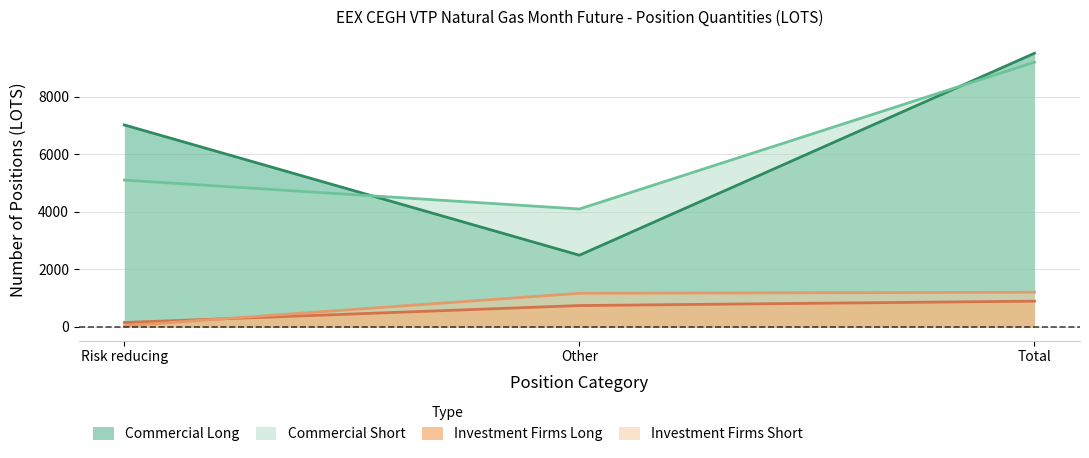

Which series has the largest total across all categories?

Commercial Long